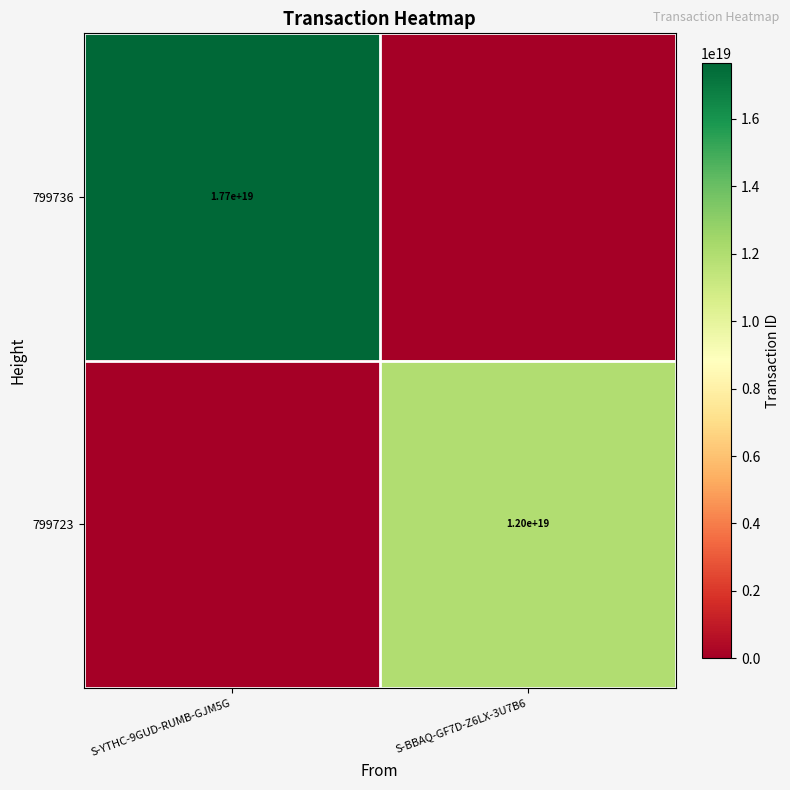

What is the total value across all series at S-YTHC-9GUD-RUMB-GJM5G?

17656015613126952960